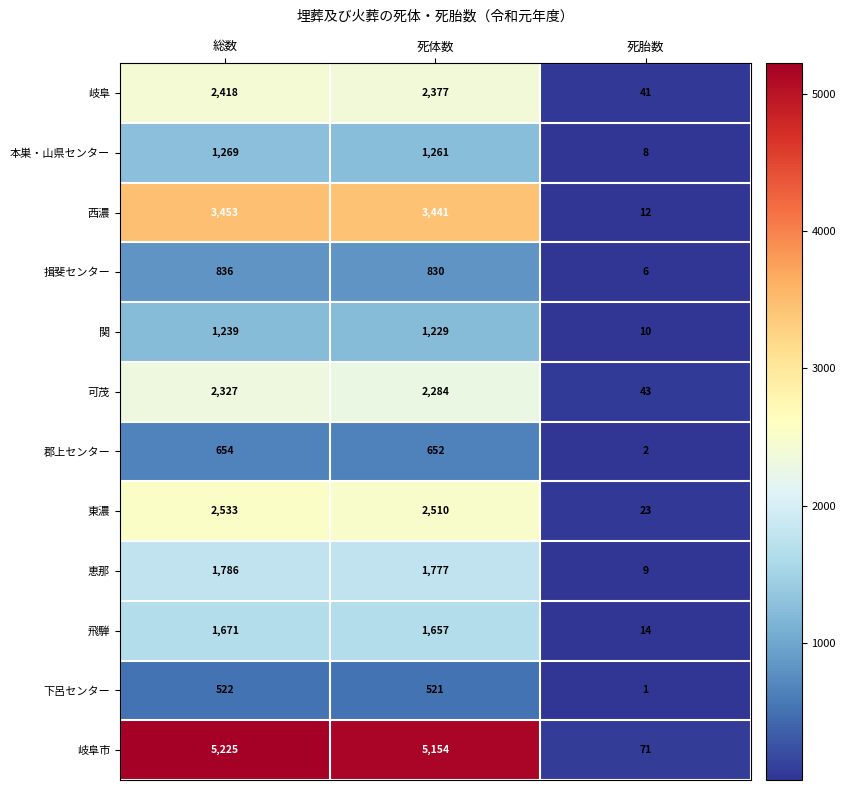

Which series has the largest range (max minus min)?

岐阜市